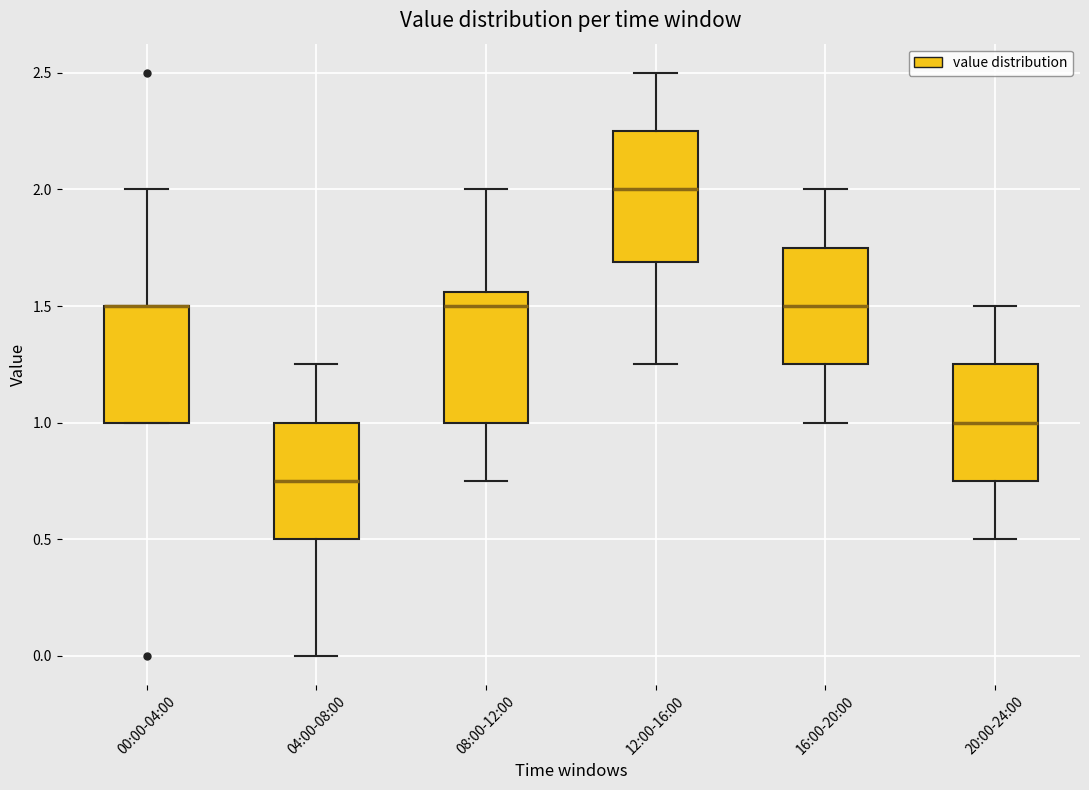

Reading left to right, read every box against the y-axis: the position of its median line, the range the box covers, and the ends of its whiskers. The values are not printed on the chart, so give them approximately, as read against the axis.

00:00-04:00: median 1.50 (drawn on the box's upper edge), box 1.00 to 1.50, whiskers 1.00 to 2.00
04:00-08:00: median 0.75, box 0.50 to 1.00, whiskers 0.00 to 1.25
08:00-12:00: median 1.50, box 1.00 to 1.55, whiskers 0.75 to 2.00
12:00-16:00: median 2.00, box 1.70 to 2.25, whiskers 1.25 to 2.50
16:00-20:00: median 1.50, box 1.25 to 1.75, whiskers 1.00 to 2.00
20:00-24:00: median 1.00, box 0.75 to 1.25, whiskers 0.50 to 1.50